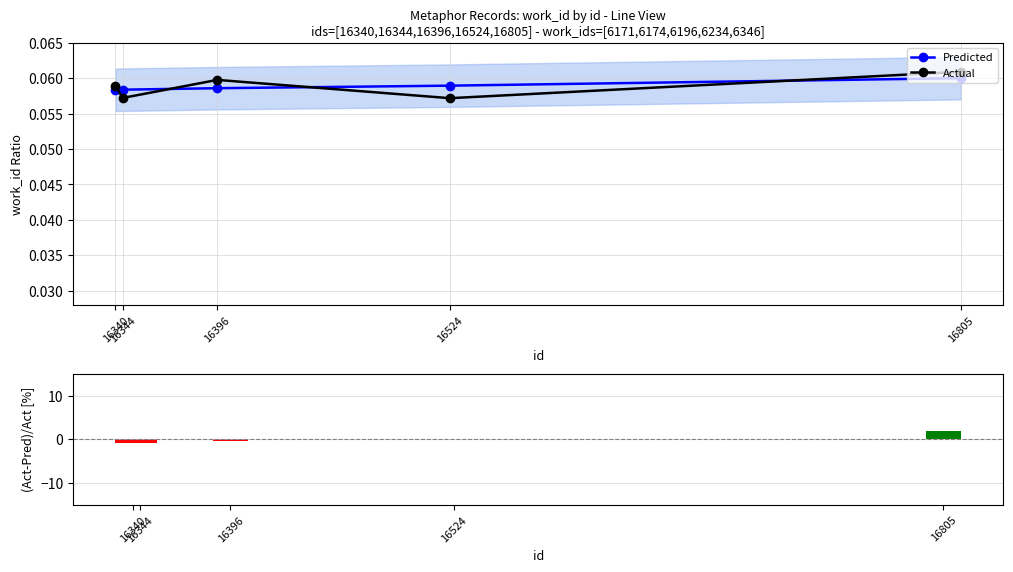

At which label does Predicted reach its minimum?

16340